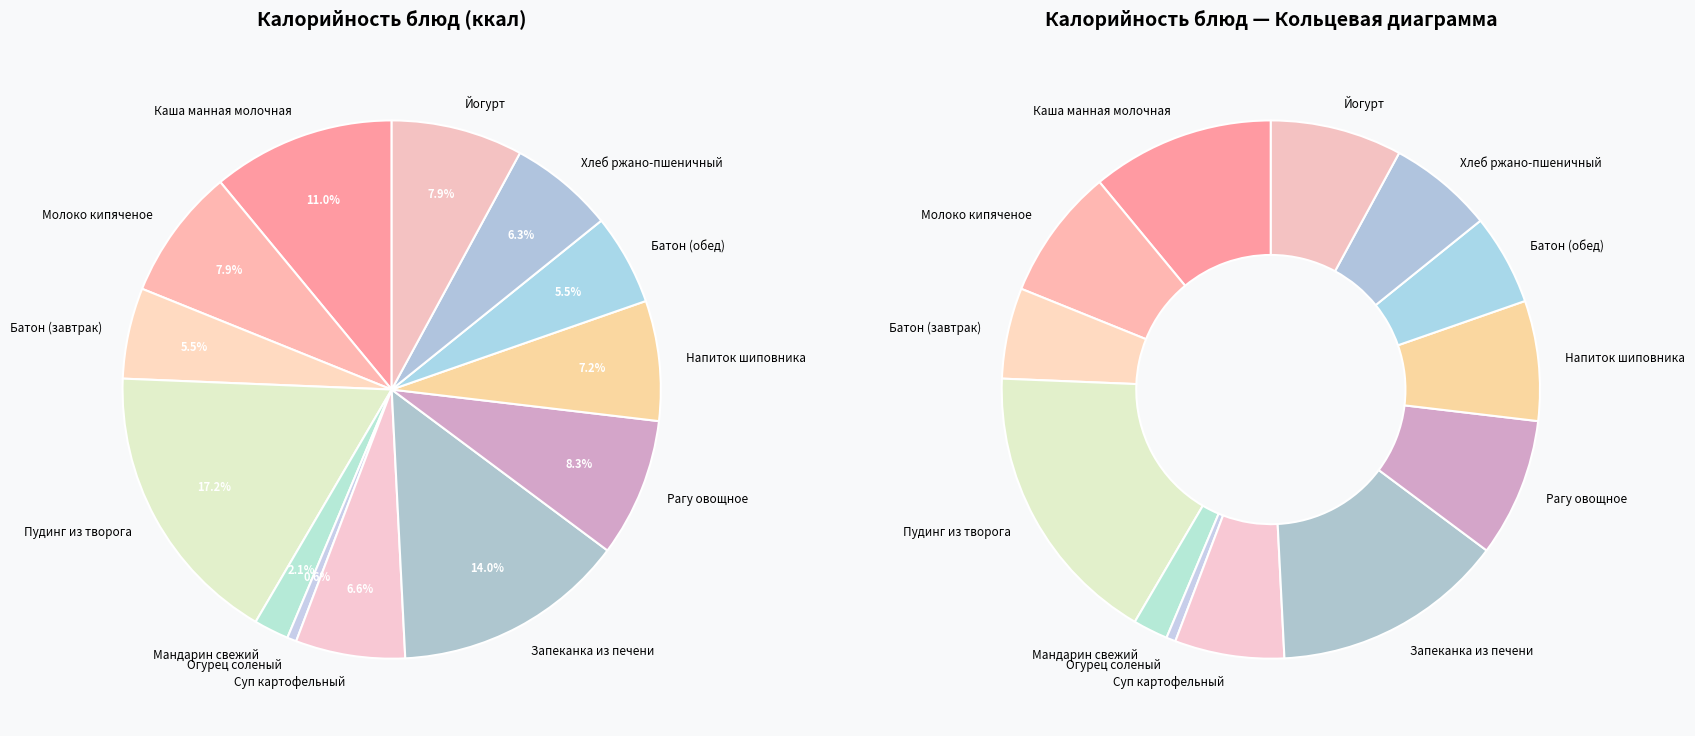

Which category has the smallest portion of the pie?

Огурец соленый